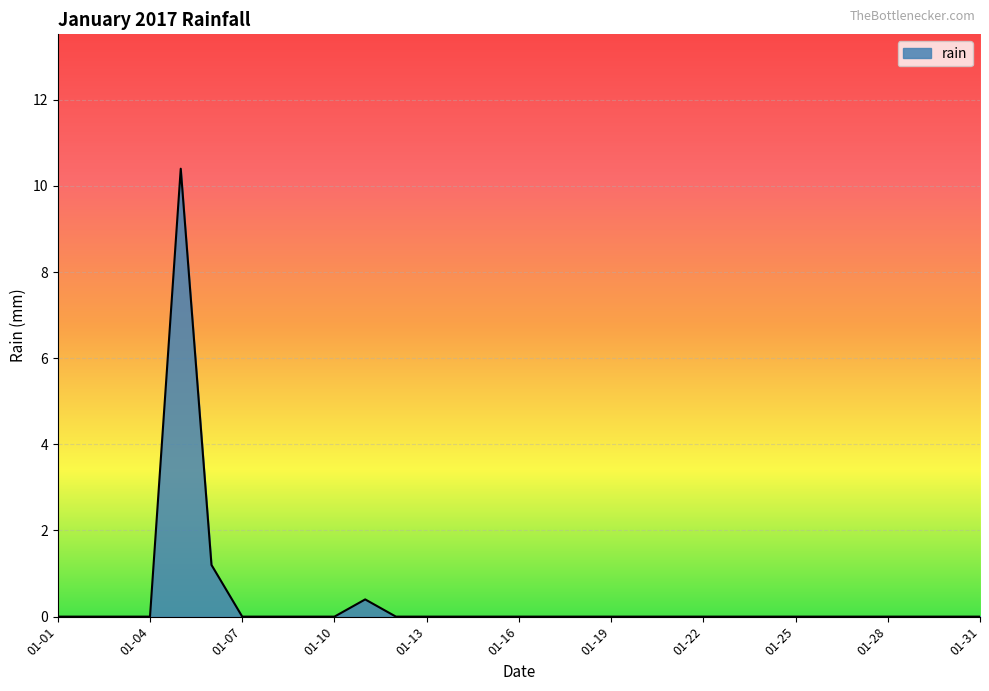

What is the maximum value shown in the chart?

10.4